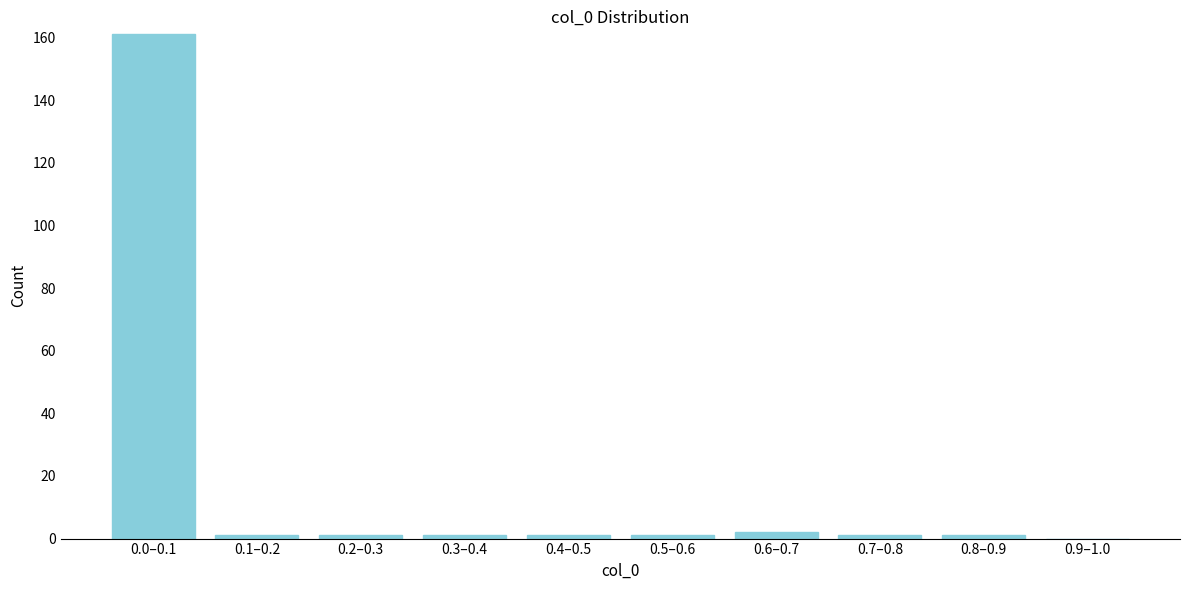

Reading left to right, list all the values displayed in this chart.

0.0–0.1=161	0.1–0.2=1	0.2–0.3=1	0.3–0.4=1	0.4–0.5=1	0.5–0.6=1	0.6–0.7=2	0.7–0.8=1	0.8–0.9=1	0.9–1.0=0